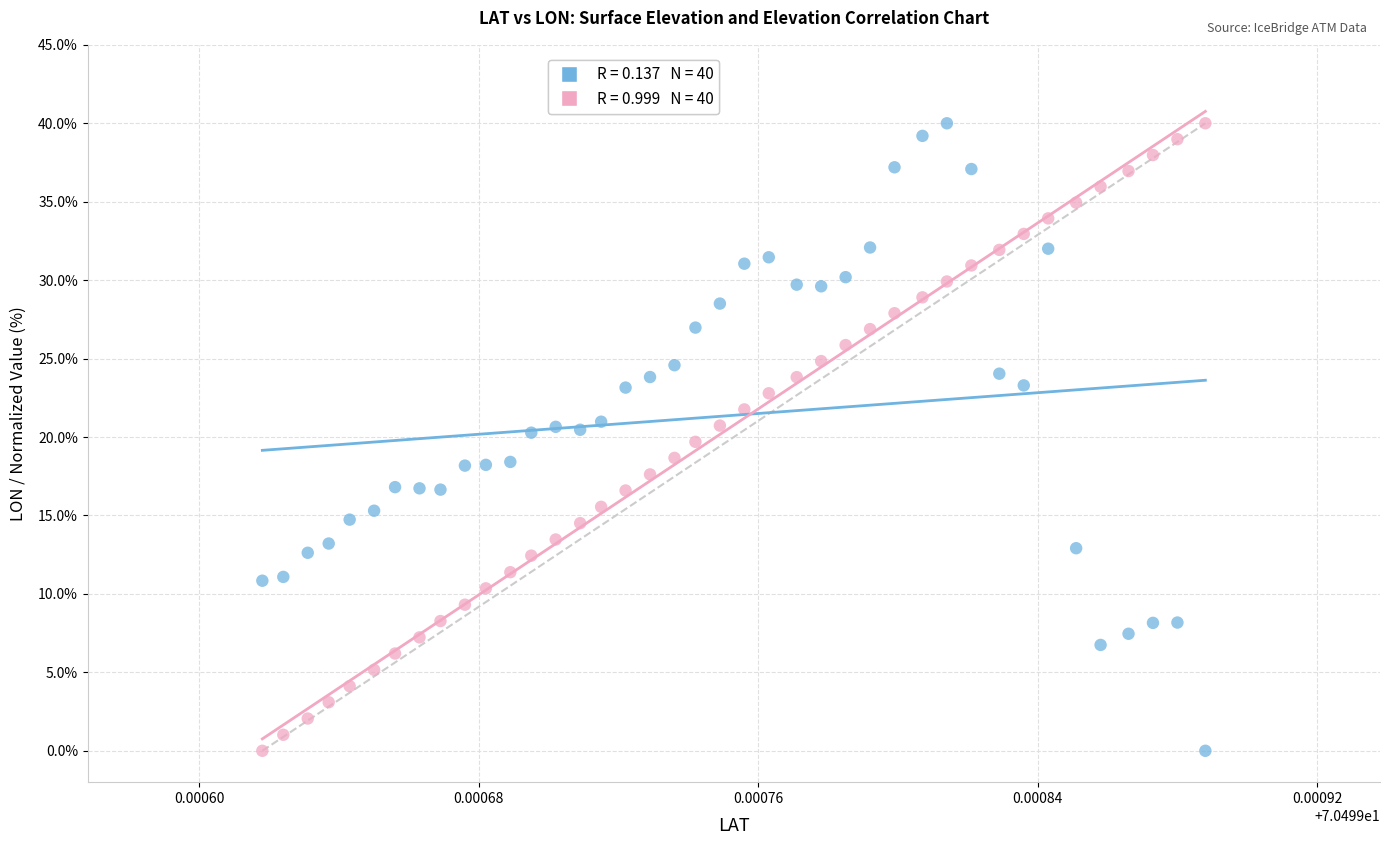

Across all data points, what is the range of Y values (max minus min)?

40.0